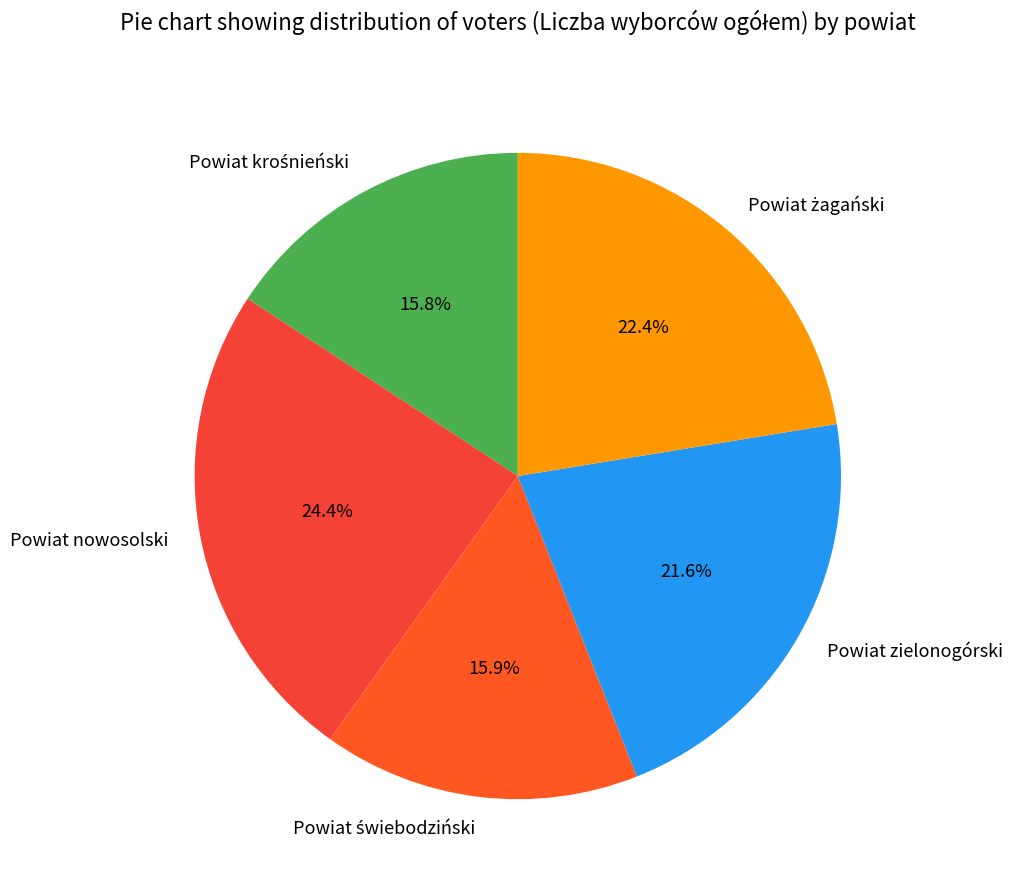

Do Powiat nowosolski and Powiat zielonogórski together represent more than half of the pie?

No